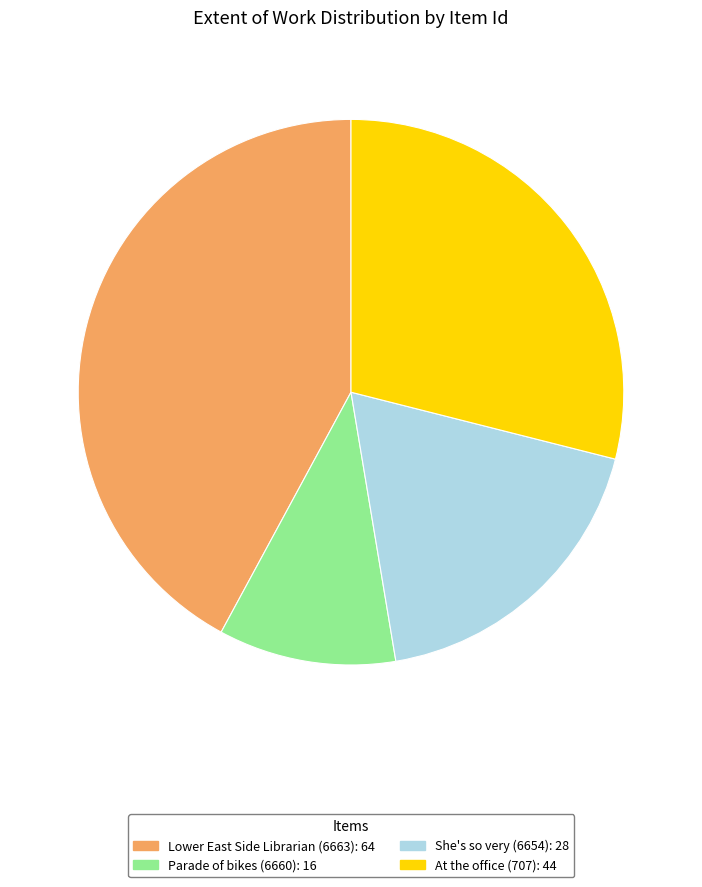

Does any single category account for the majority?

No